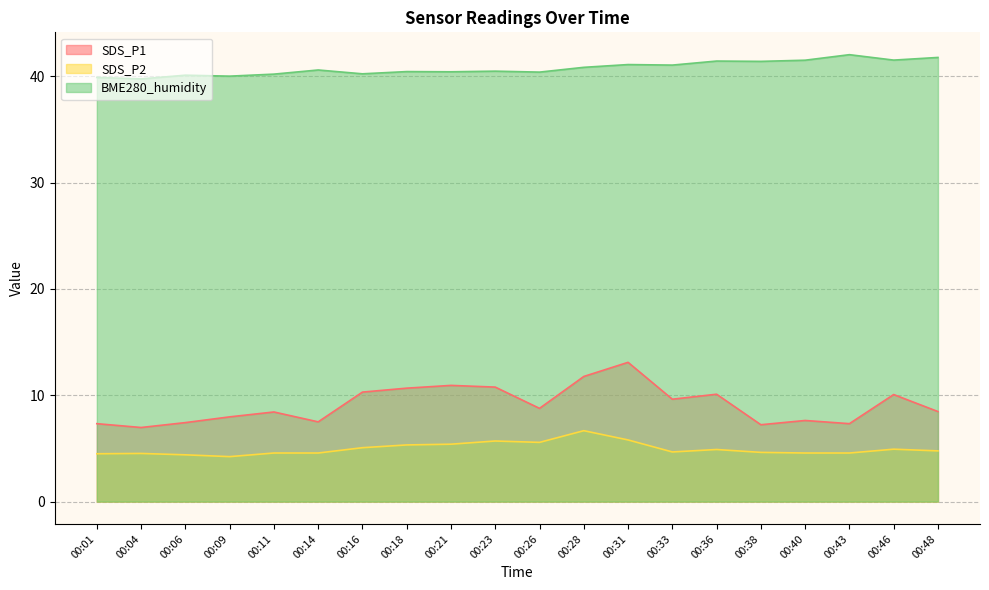

Which series has the largest total across all categories?

BME280_humidity